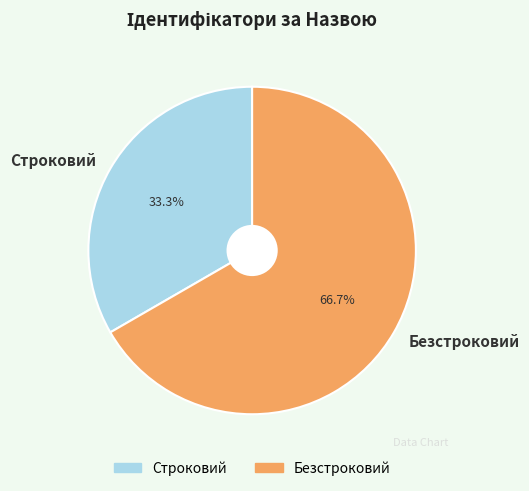

How many slices are in this pie chart?

2